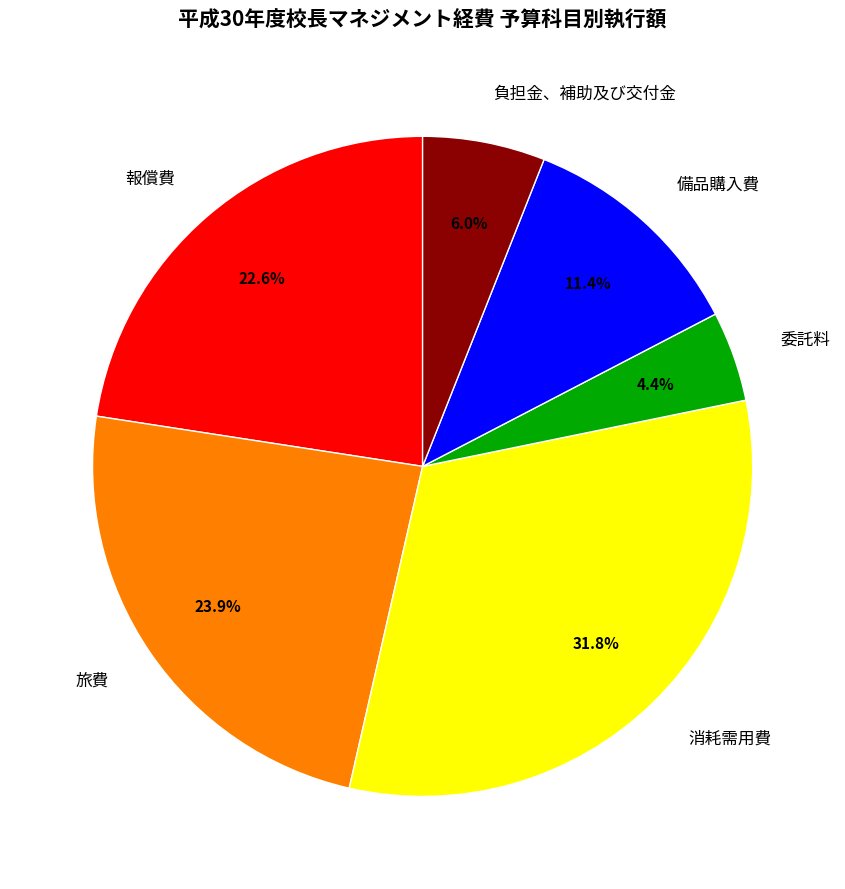

Does any single category account for the majority?

No